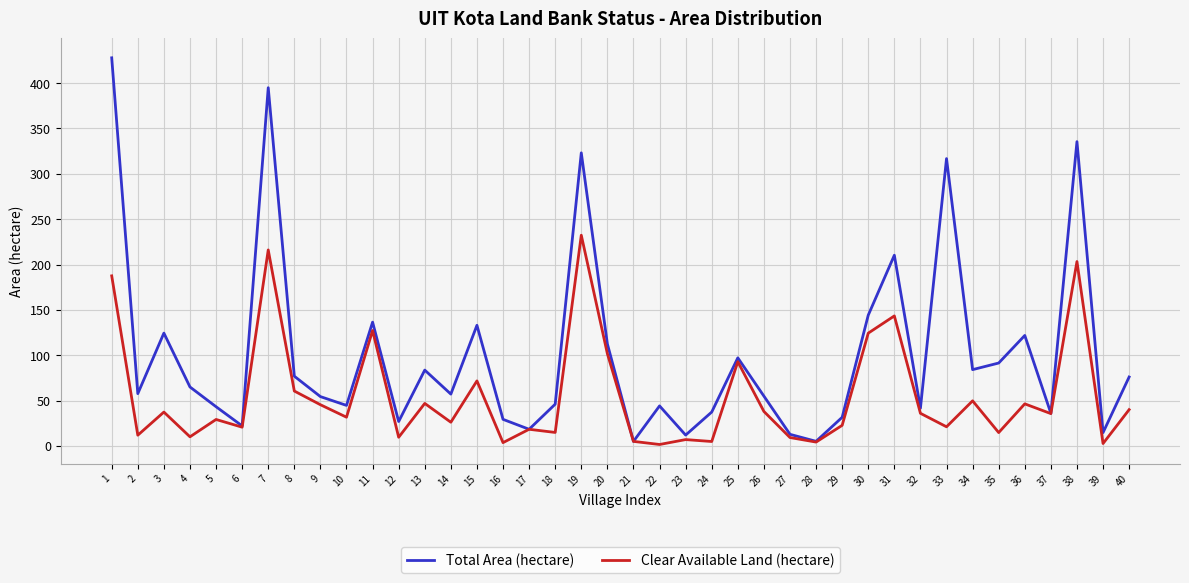

How many categories are shown in the chart?

40